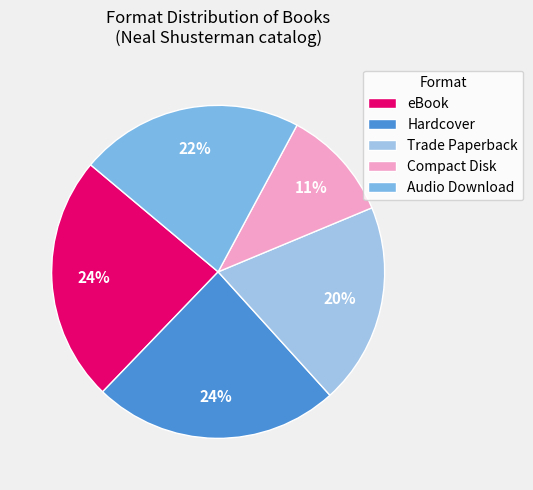

Which slice is the largest?

Hardcover